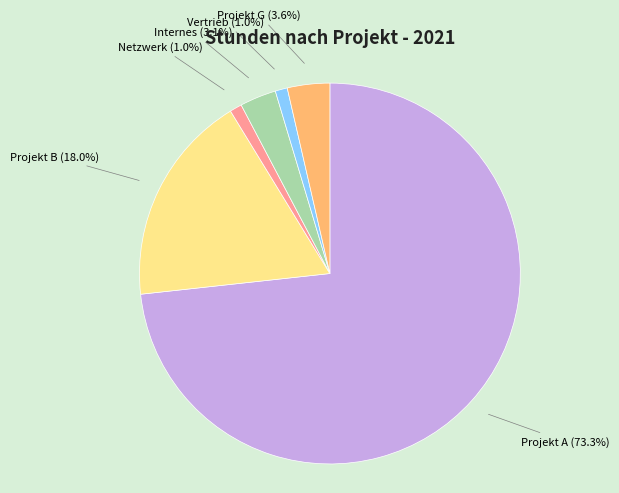

Is there any slice that represents more than half of the pie?

Yes